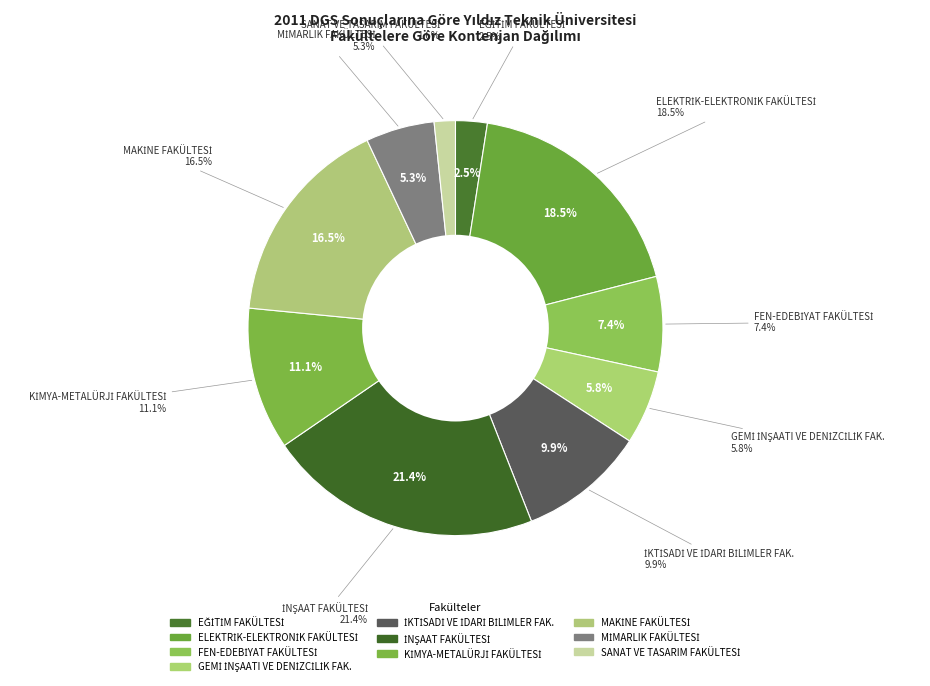

To the nearest percent, what is the difference between the FEN-EDEBİYAT FAKÜLTESİ and İNŞAAT FAKÜLTESİ slice percentages?

14%